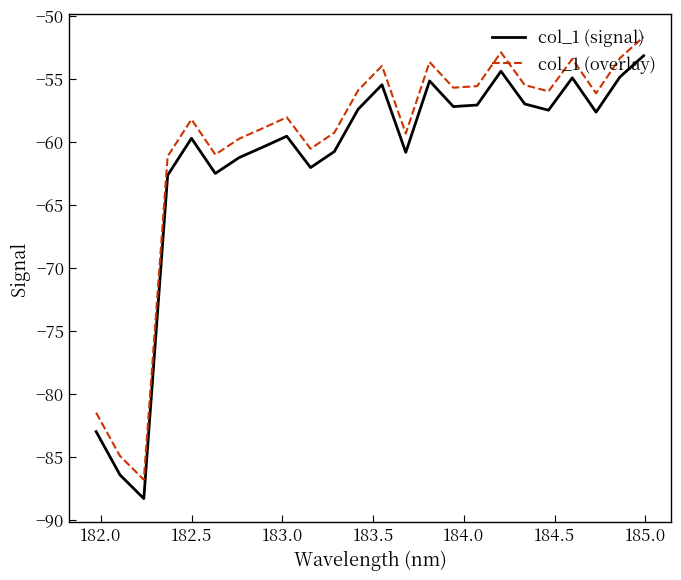

True or false: col_1 (signal) and col_1 (overlay) cross at least once.

False